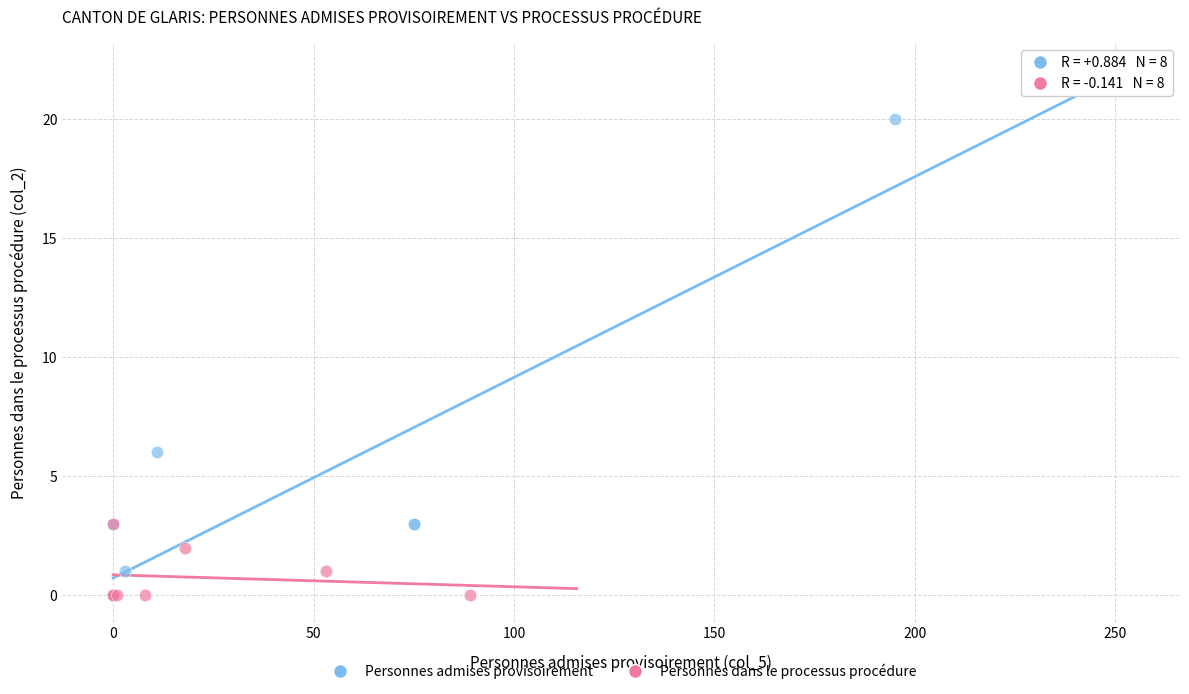

Which series has the largest Y range (max minus min)?

Personnes admises provisoirement